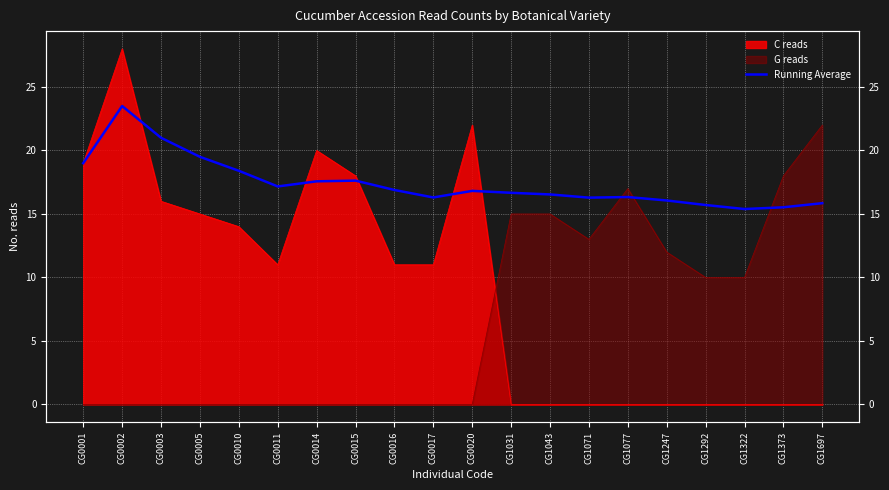

What is the sum of the values at CG1697 and CG0005?

35.4